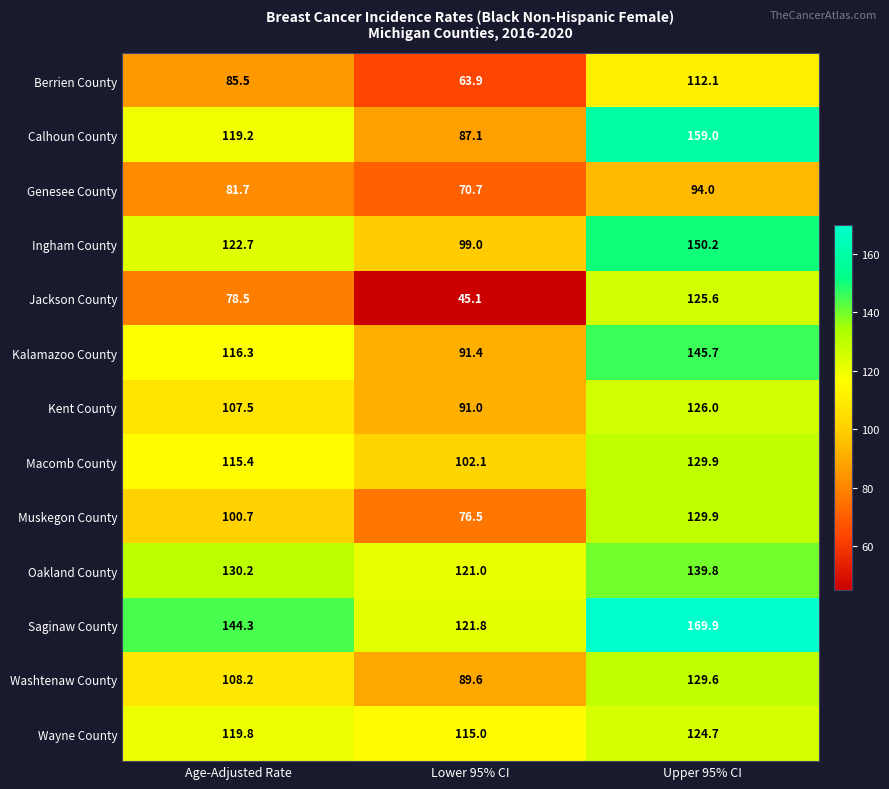

Which series has the widest spread of values?

Jackson County